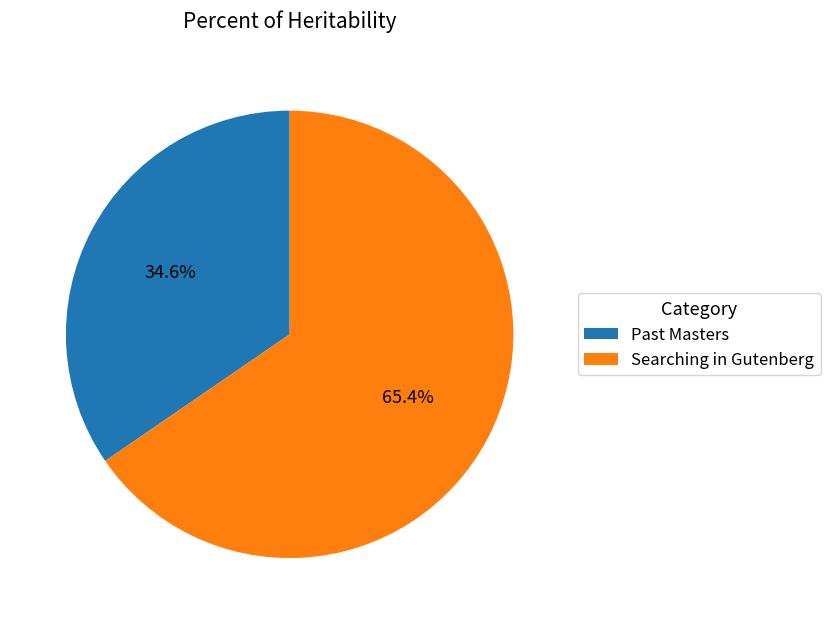

Which category has the smallest portion of the pie?

Past Masters